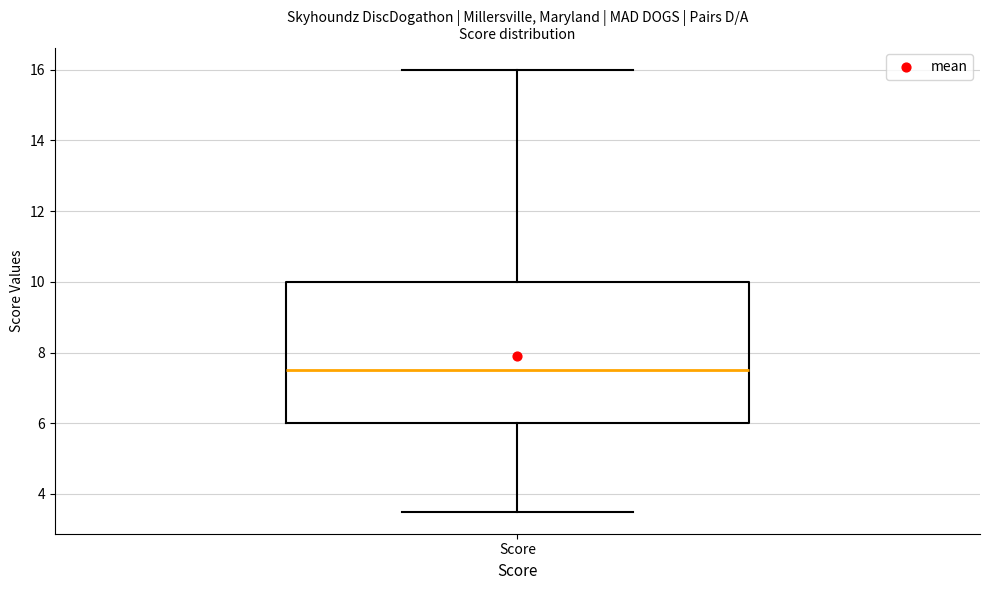

Read this box plot against the y-axis: the position of the median line, the range covered by the box, and the ends of both whiskers. The values are not printed on the chart, so give them approximately, as read against the axis.

median 7.6, box 6.0 to 10.0, whiskers 3.6 to 16.0